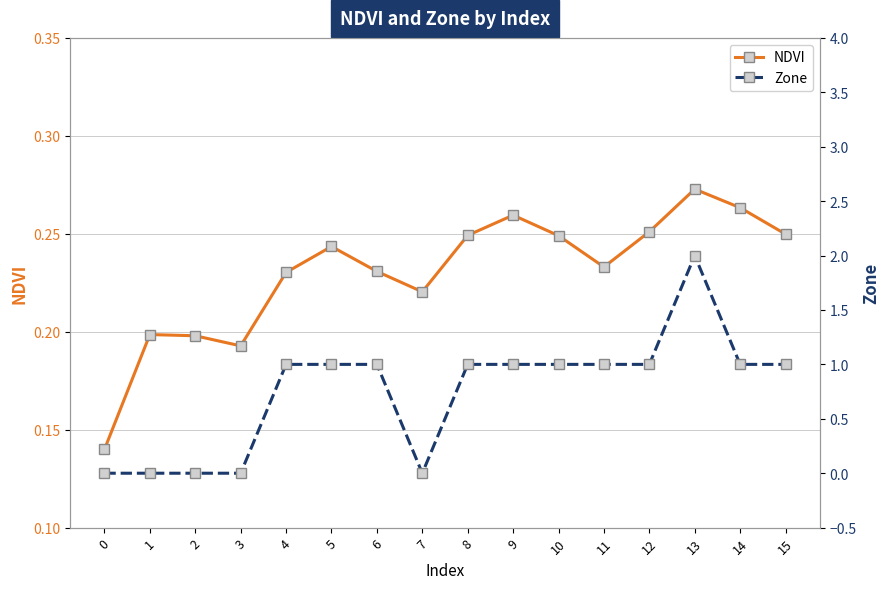

How many lines are shown in the chart?

2